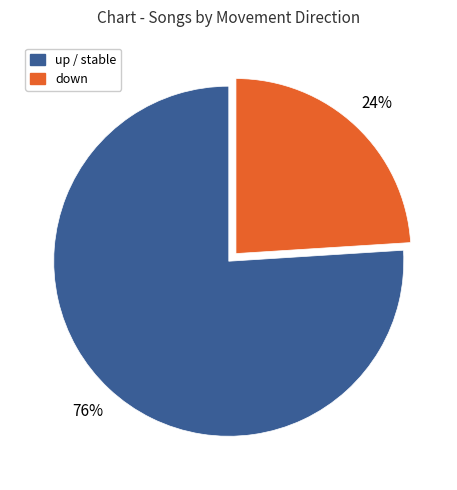

What percentage is the down slice, to the nearest percent?

24%